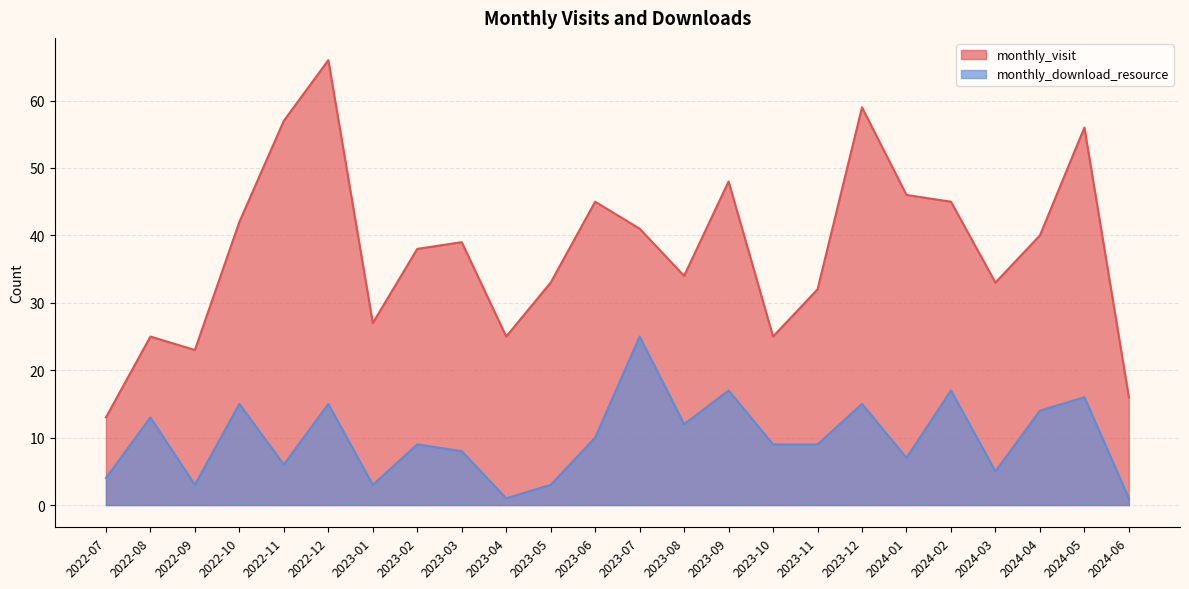

How many values in the monthly_download_resource series are below 9?

10